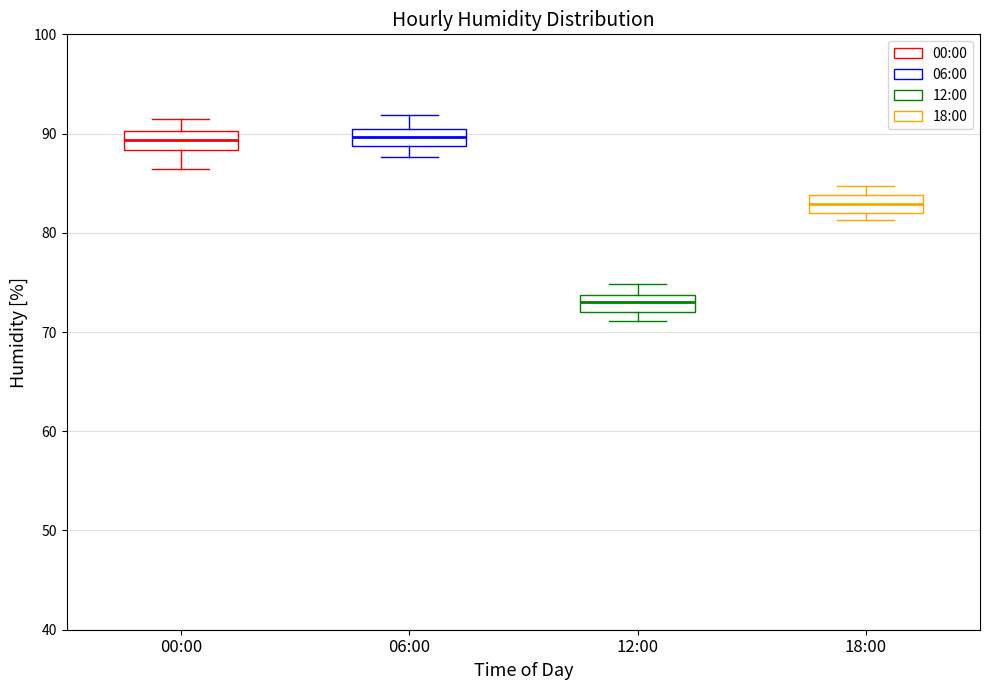

Reading left to right, transcribe this box plot: for each box, give where its median line is, the range the box spans, and where its two whiskers end, as read against the y-axis. The values are not printed on the chart, so give them approximately, as read against the axis.

00:00: median 89, box 88 to 90, whiskers 86 to 92
06:00: median 90 (inside the box), box 89 to 90, whiskers 88 to 92
12:00: median 73, box 72 to 74, whiskers 71 to 75
18:00: median 83, box 82 to 84, whiskers 81 to 85